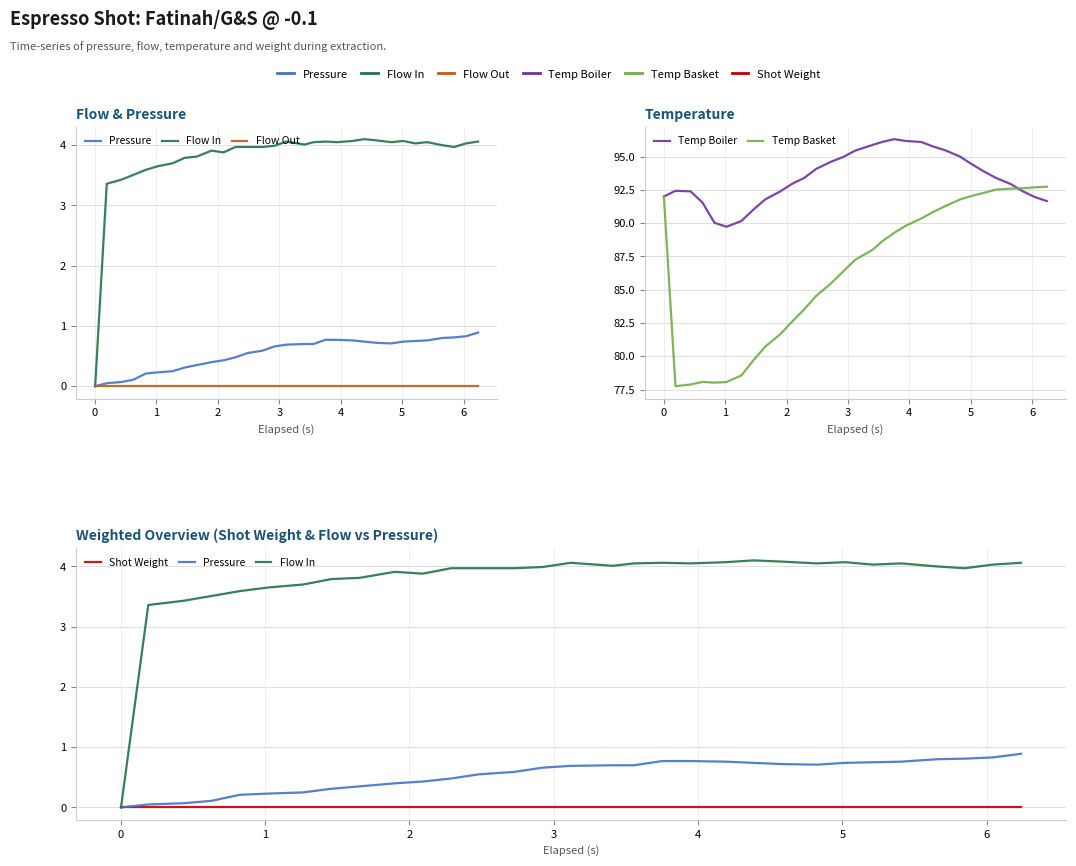

True or false: Flow In has a value of 1.2 at 29.

False